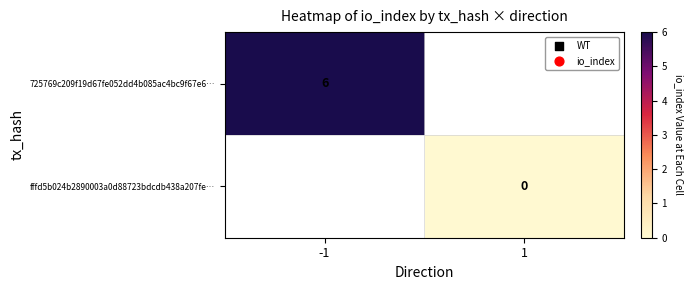

Which category has the highest value across all series?

-1